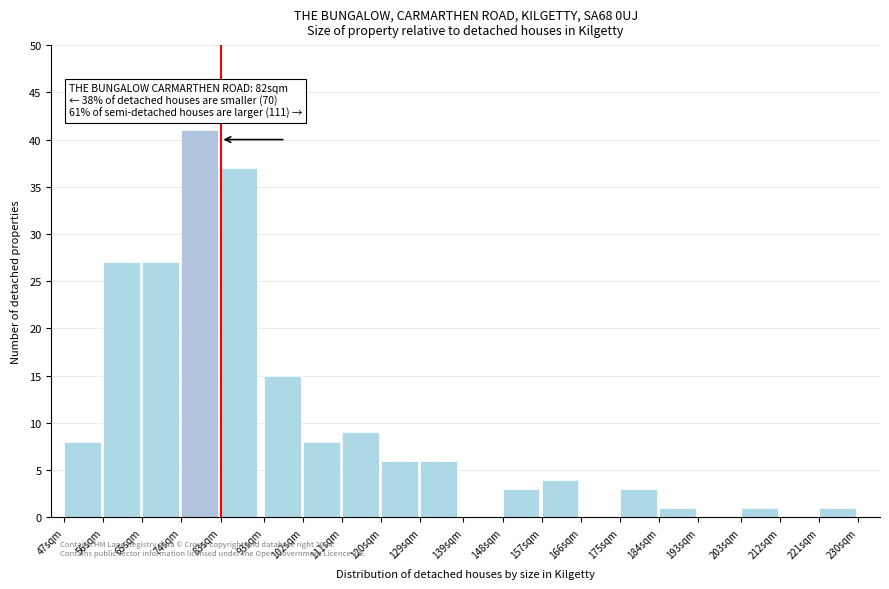

Reading right to left, what are all the values shown in this chart?

221sqm=1	212sqm=0	203sqm=1	193sqm=0	184sqm=1	175sqm=3	166sqm=0	157sqm=4	148sqm=3	139sqm=0	129sqm=6	120sqm=6	111sqm=9	102sqm=8	93sqm=15	83sqm=37	74sqm=41	65sqm=27	56sqm=27	47sqm=8